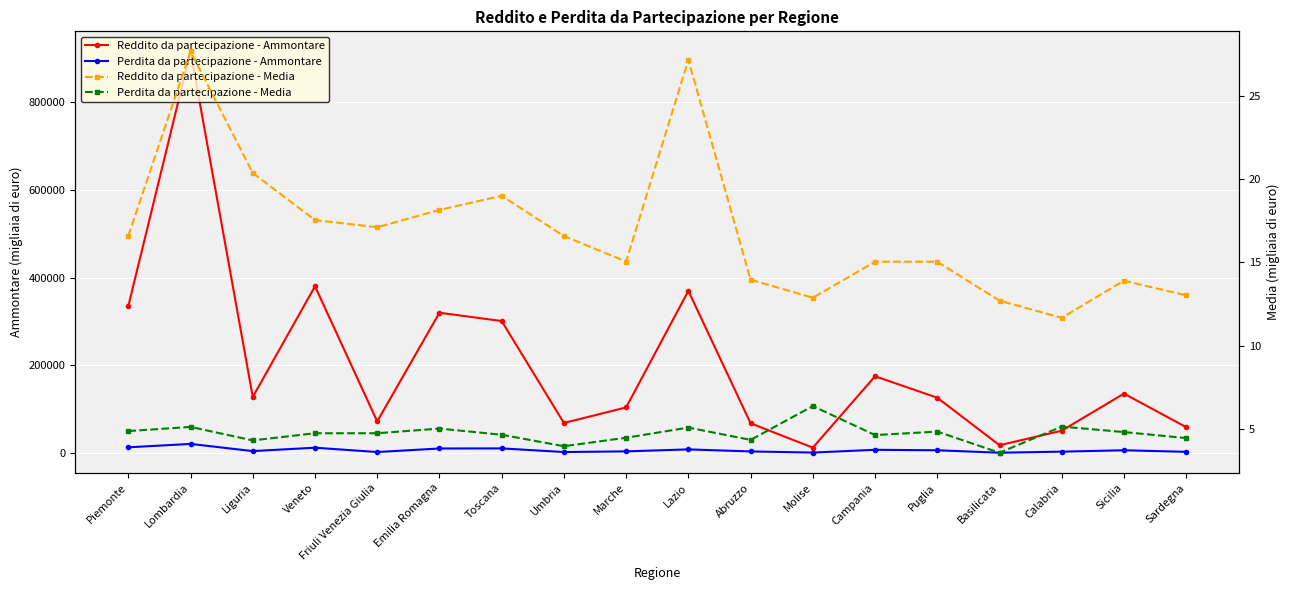

At which label does Reddito da partecipazione - Ammontare reach its minimum?

Molise